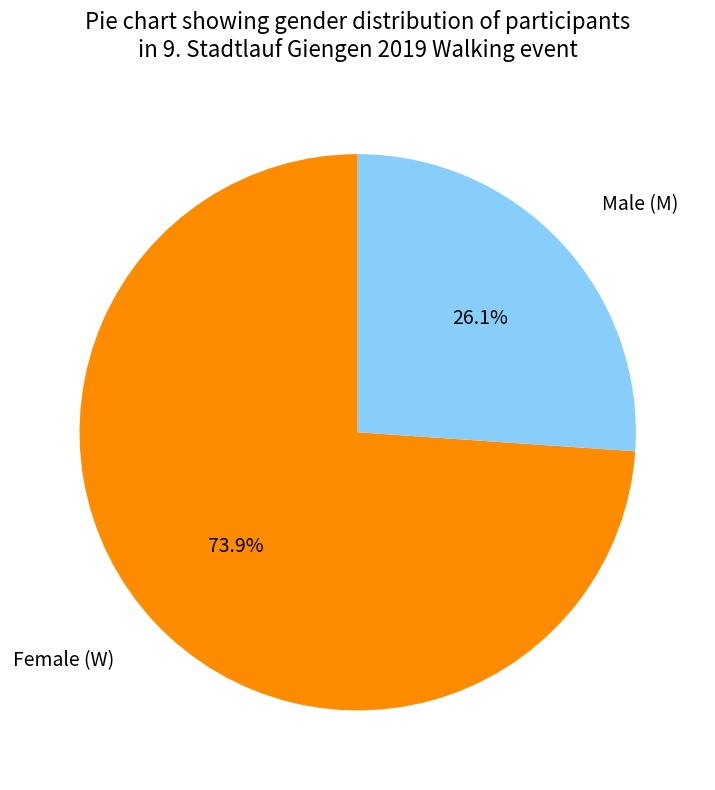

Is there a majority slice in this chart?

Yes